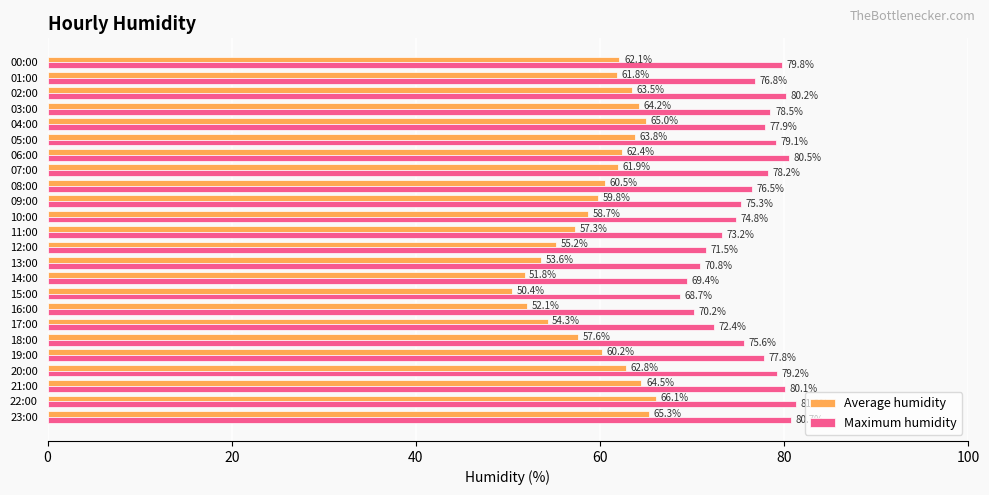

True or false: Average humidity has a value of 60.2 at 19:00.

True